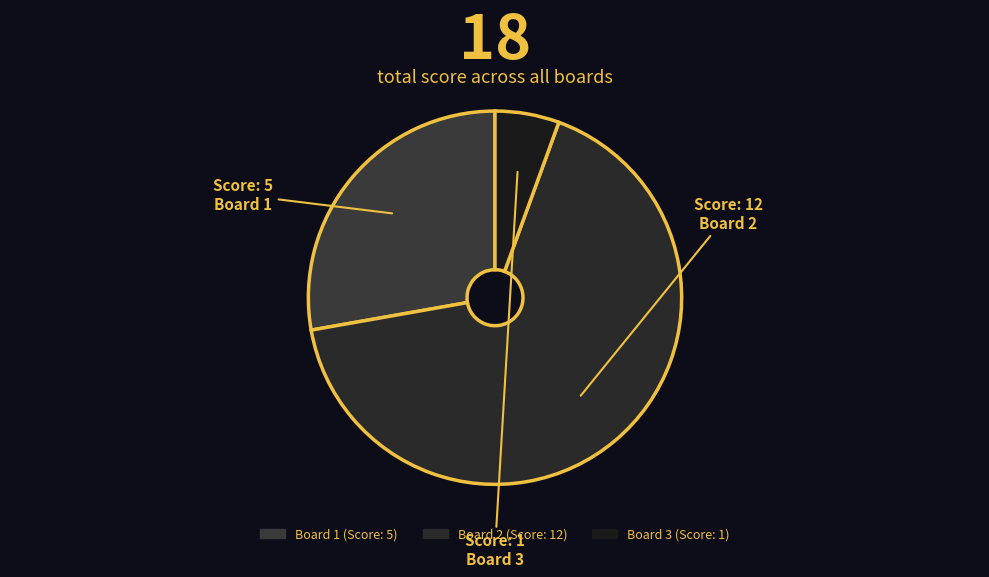

What is the change in value from Board 1 to Board 2?

+7